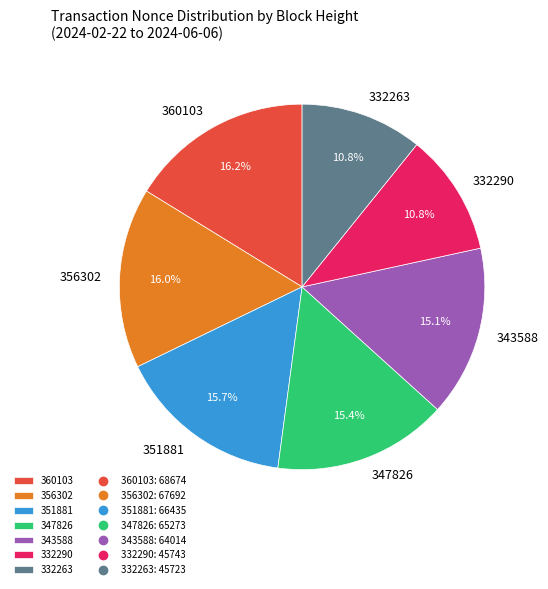

Is there a majority slice in this chart?

No